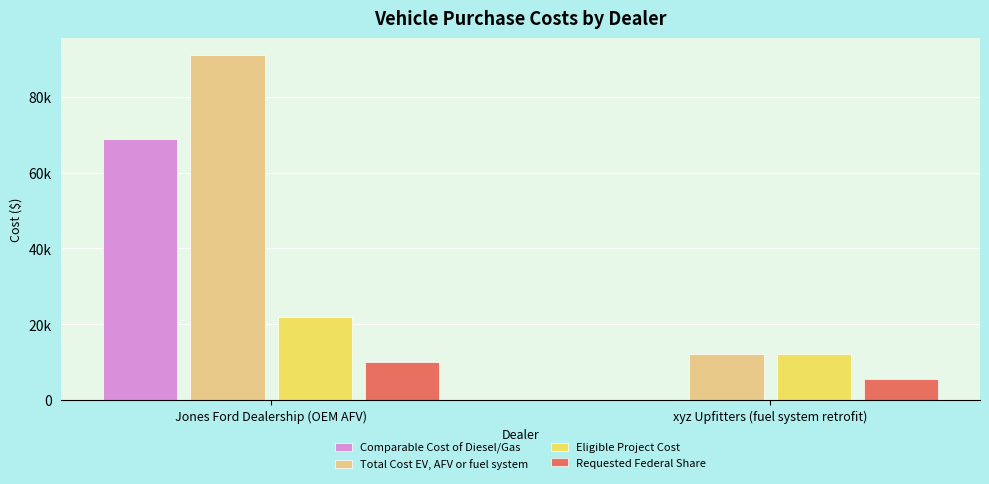

Does the chart contain stacked bars?

No